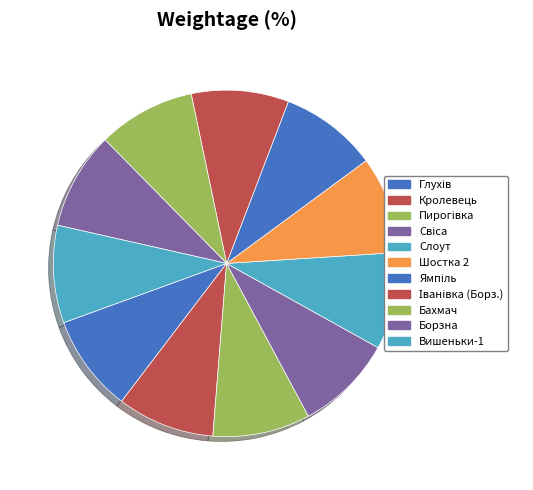

Approximately how many times larger is the value at Борзна compared to Кролевець?

1.0